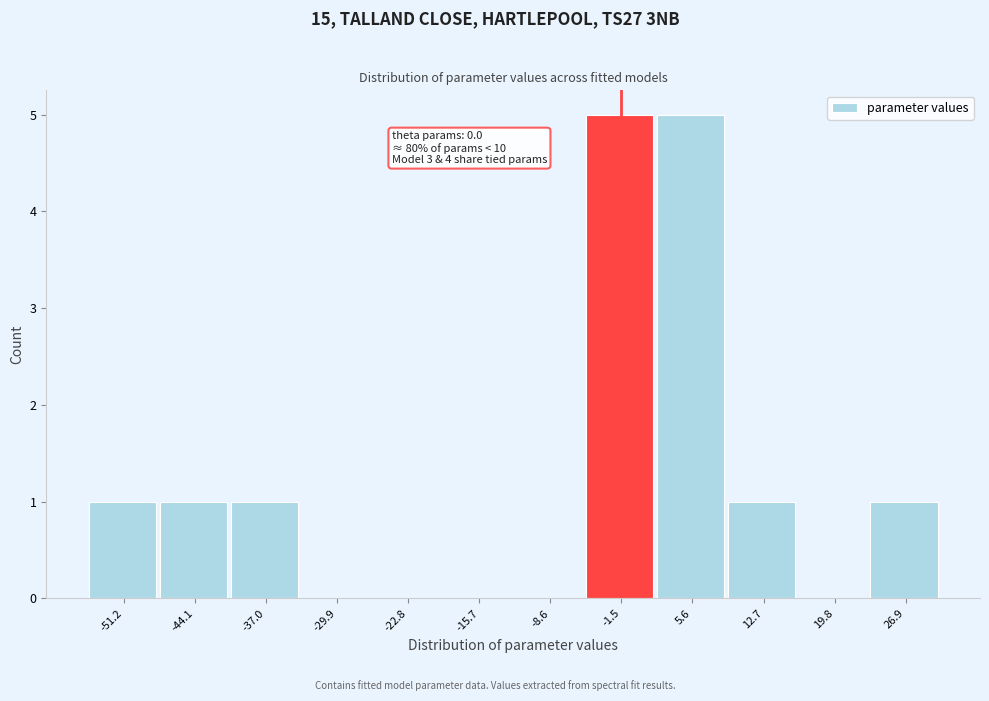

Reading left to right, transcribe all the data shown in this chart.

-51.2=1	-44.1=1	-37.0=1	-29.9=0	-22.8=0	-15.7=0	-8.6=0	-1.5=5	5.6=5	12.7=1	19.8=0	26.9=1